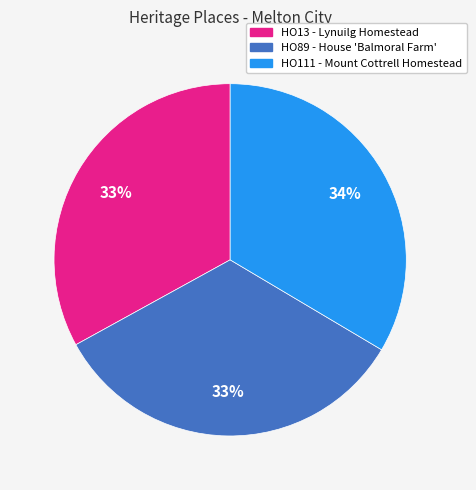

Is it true that HO89 - House 'Balmoral Farm' is 41% of the pie?

False